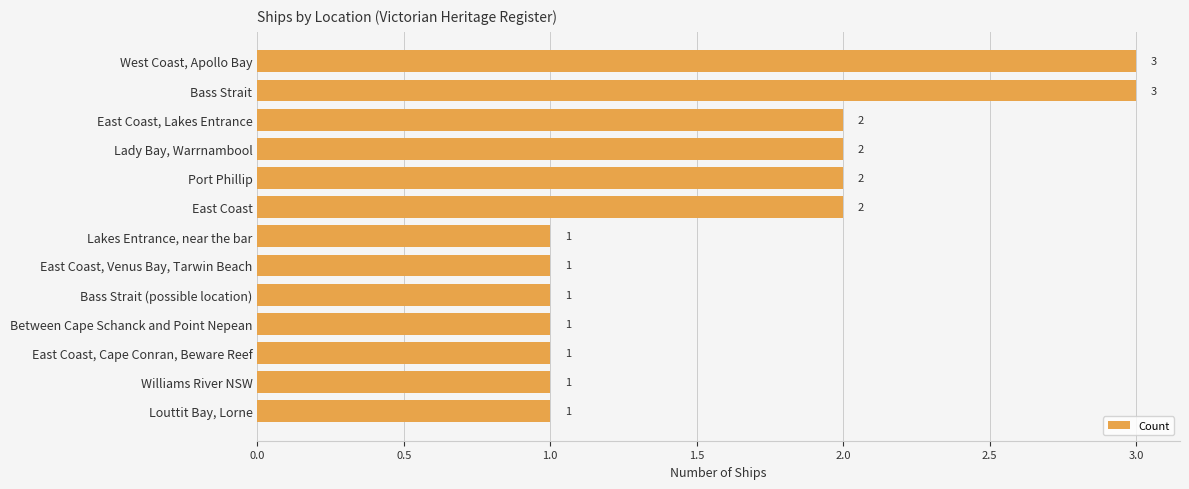

How many bars are there in total?

13